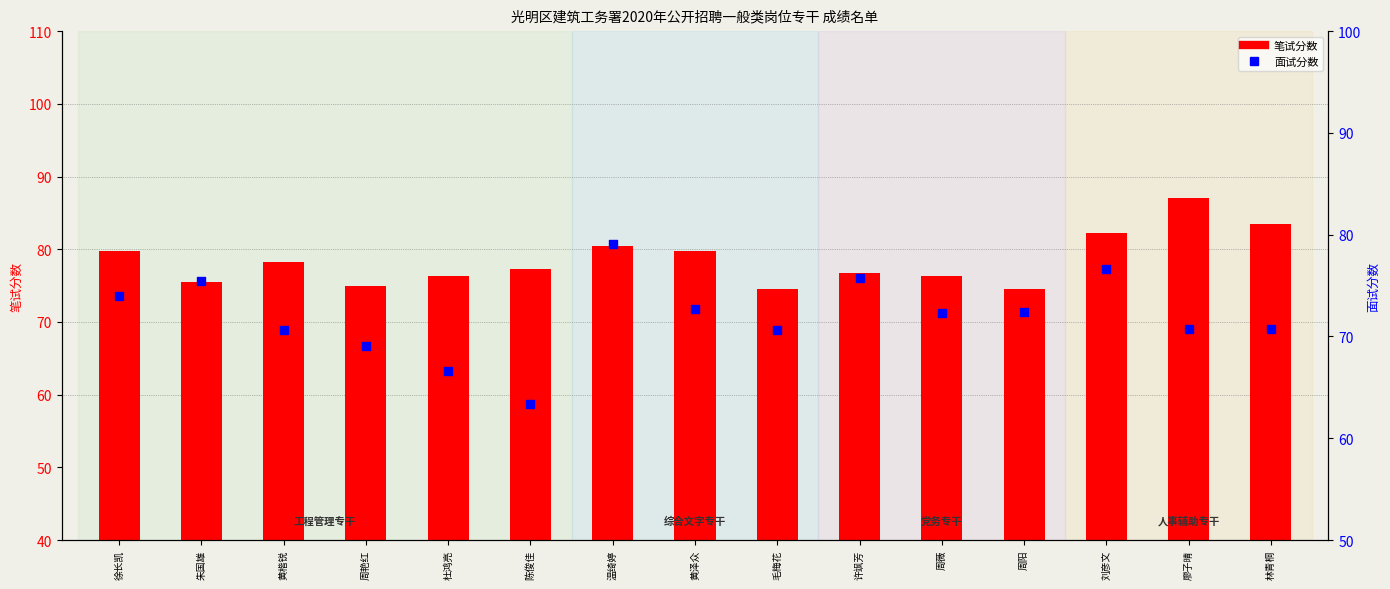

What are all the series names shown in the legend?

笔试分数, 面试分数